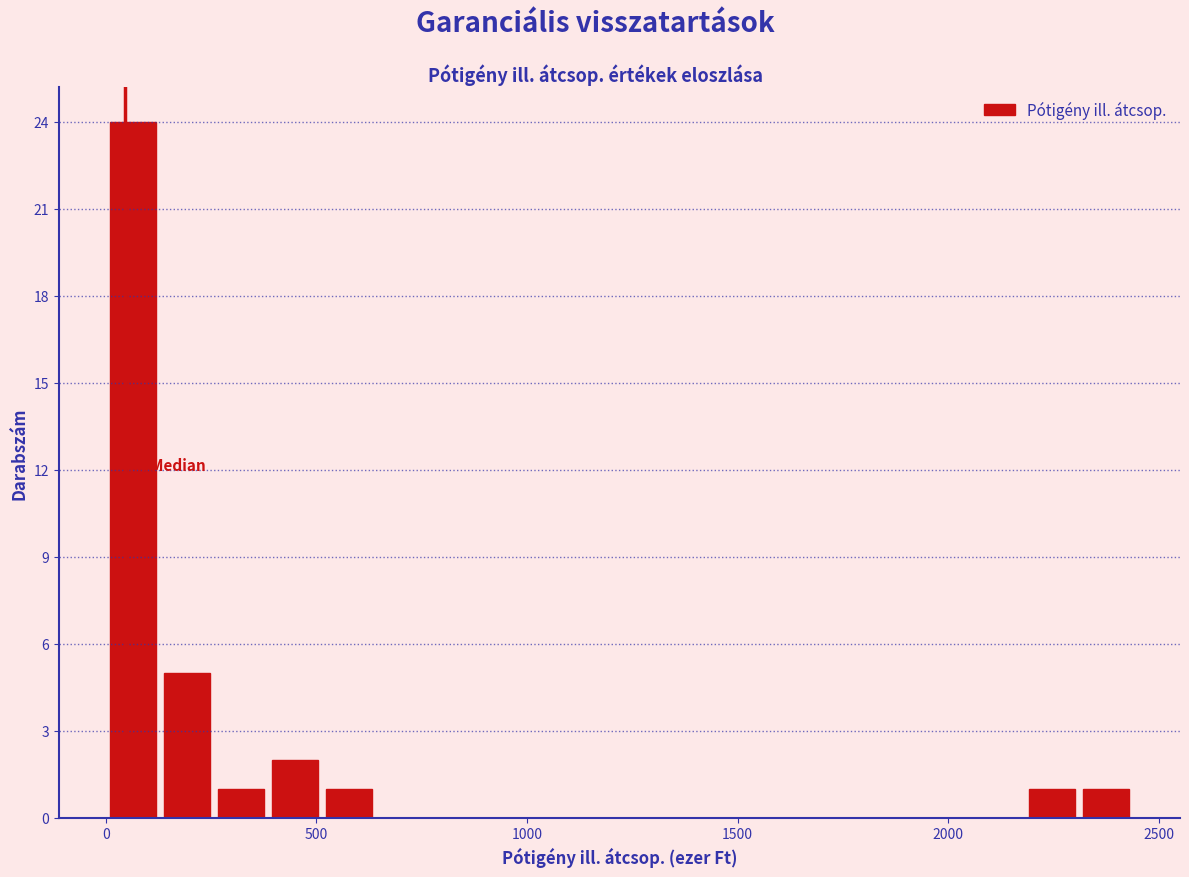

Read against the x-axis, roughly where is the centre of the tallest bar?

50